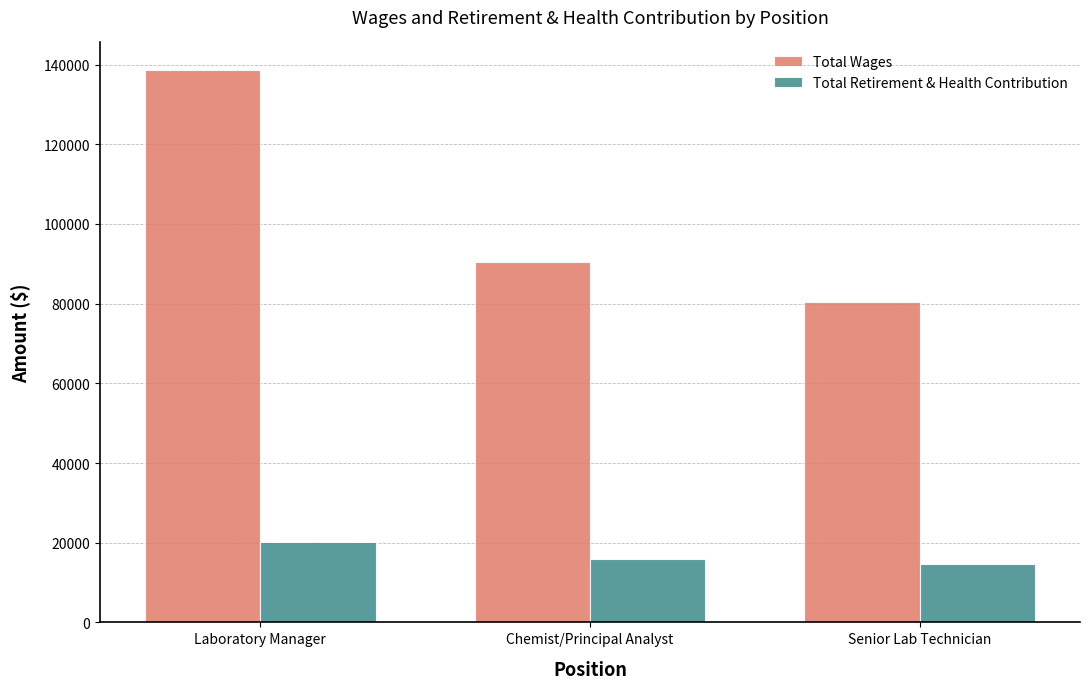

The Total Wages series shows 58709 at Chemist/Principal Analyst. True or false?

False